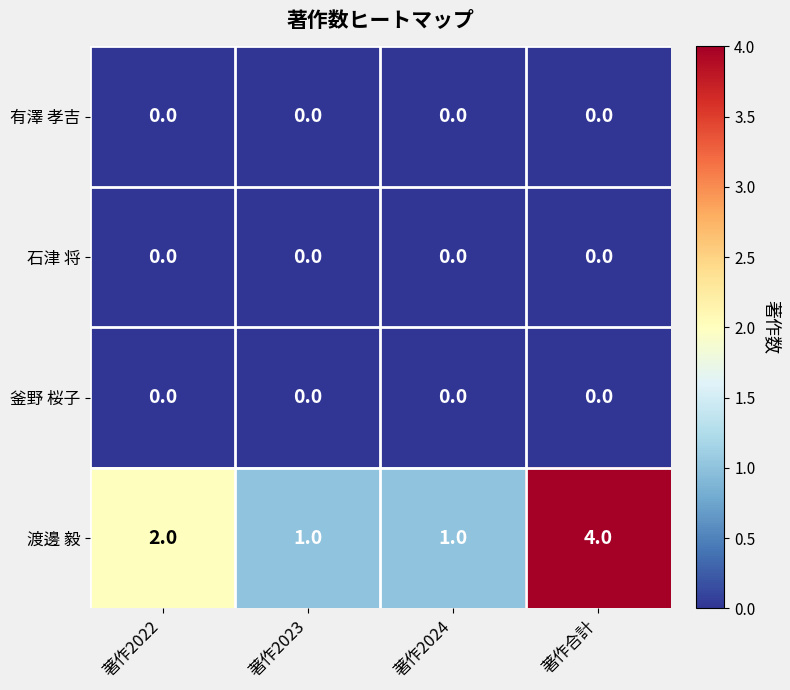

True or false: 有澤 孝吉 has a value of 0 at 著作合計.

True